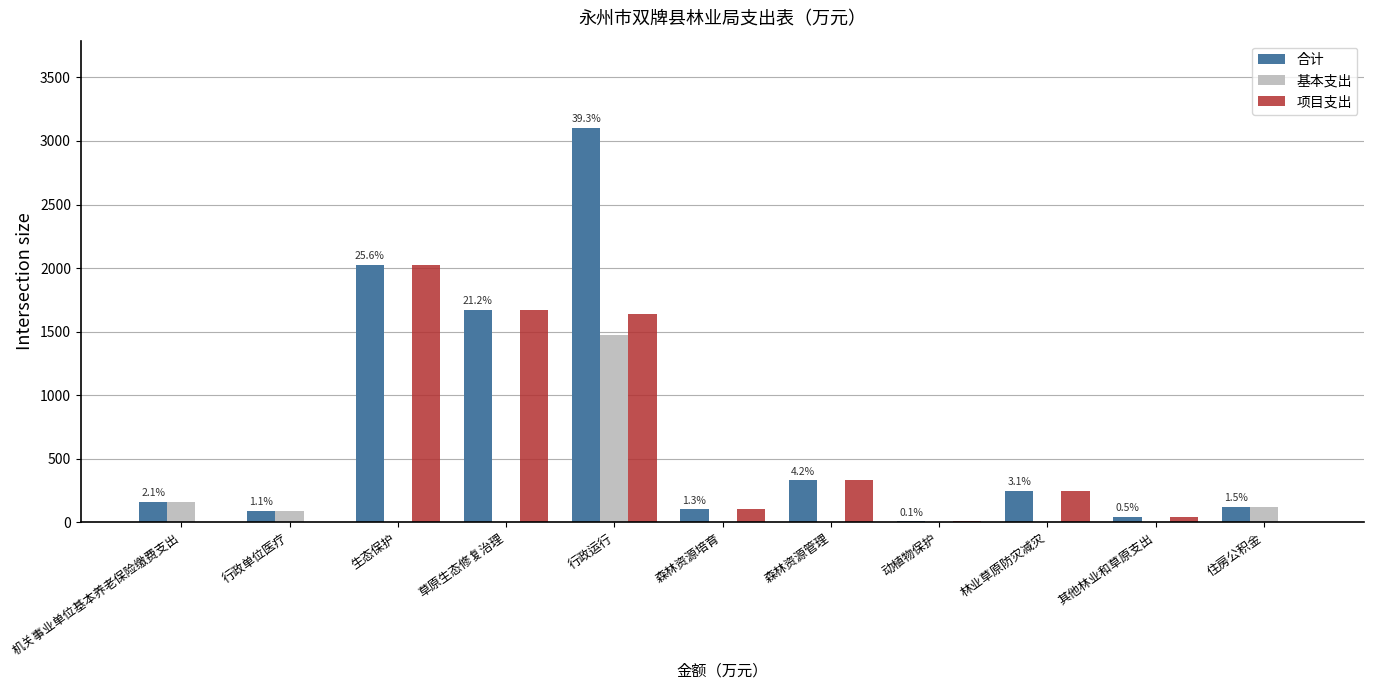

Is the value of 基本支出 at 动植物保护 greater than the value of 项目支出 at 林业草原防灾减灾?

No